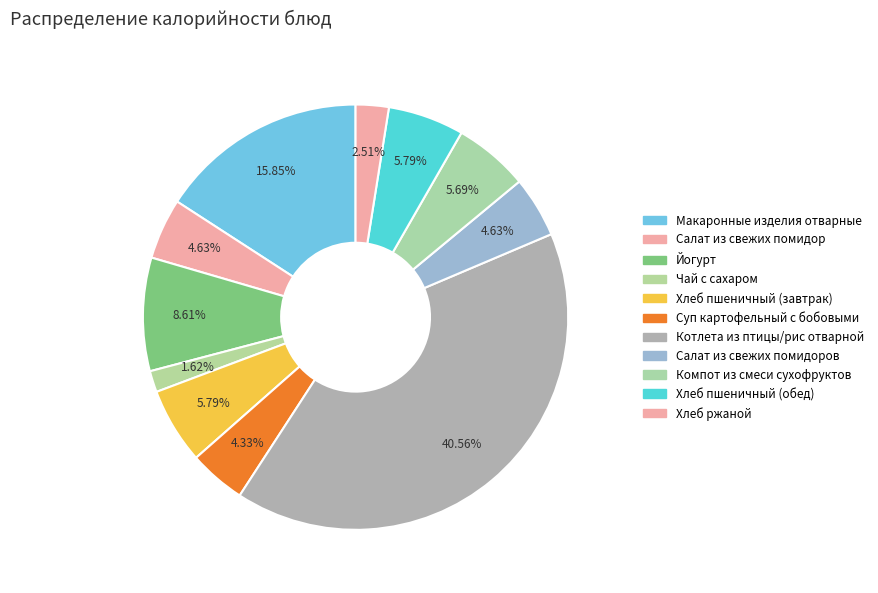

Which category has the biggest portion of the pie?

Котлета из птицы/рис отварной